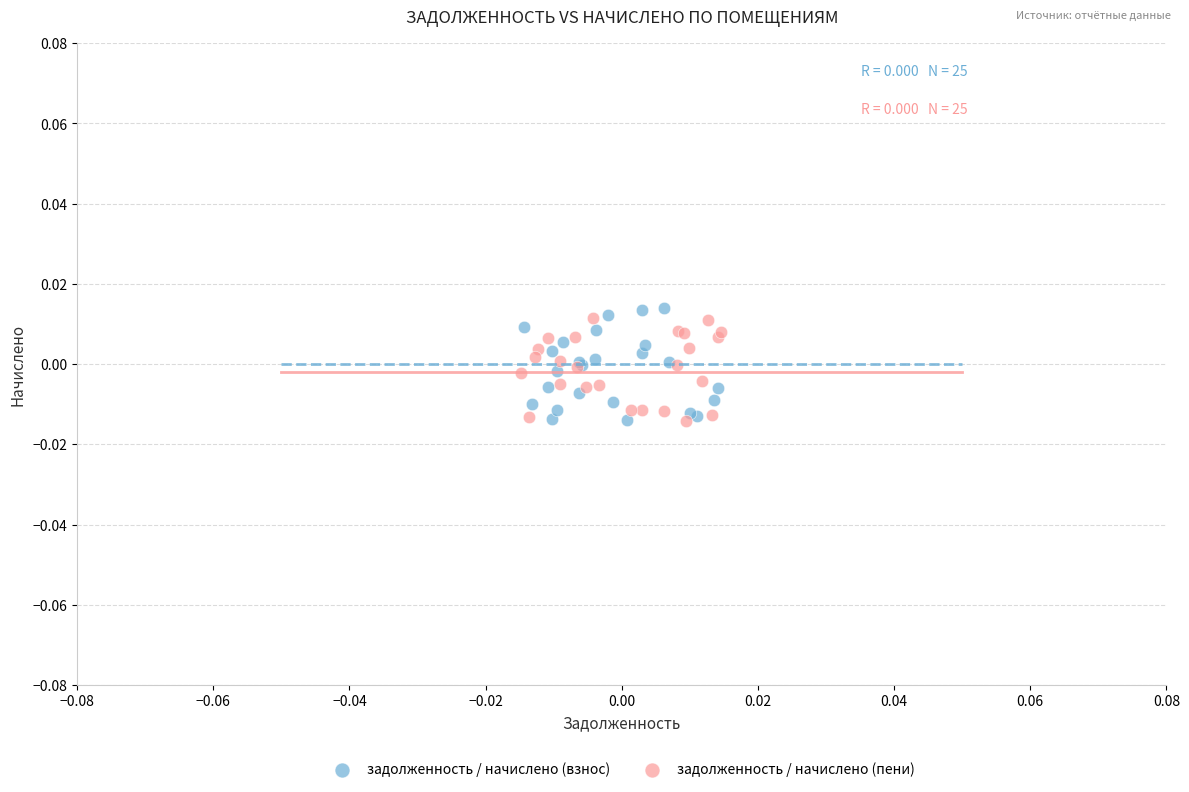

What are all the series names shown in the legend?

задолженность / начислено (взнос), задолженность / начислено (пени)